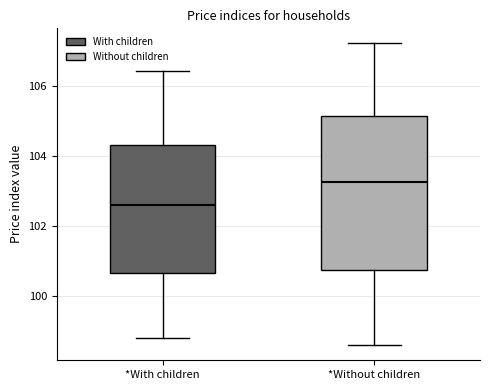

Reading left to right, read every box against the y-axis: the position of its median line, the range the box covers, and the ends of its whiskers. The values are not printed on the chart, so give them approximately, as read against the axis.

*With children: median 102.6, box 100.6 to 104.4, whiskers 98.8 to 106.4
*Without children: median 103.2, box 100.8 to 105.2, whiskers 98.6 to 107.2